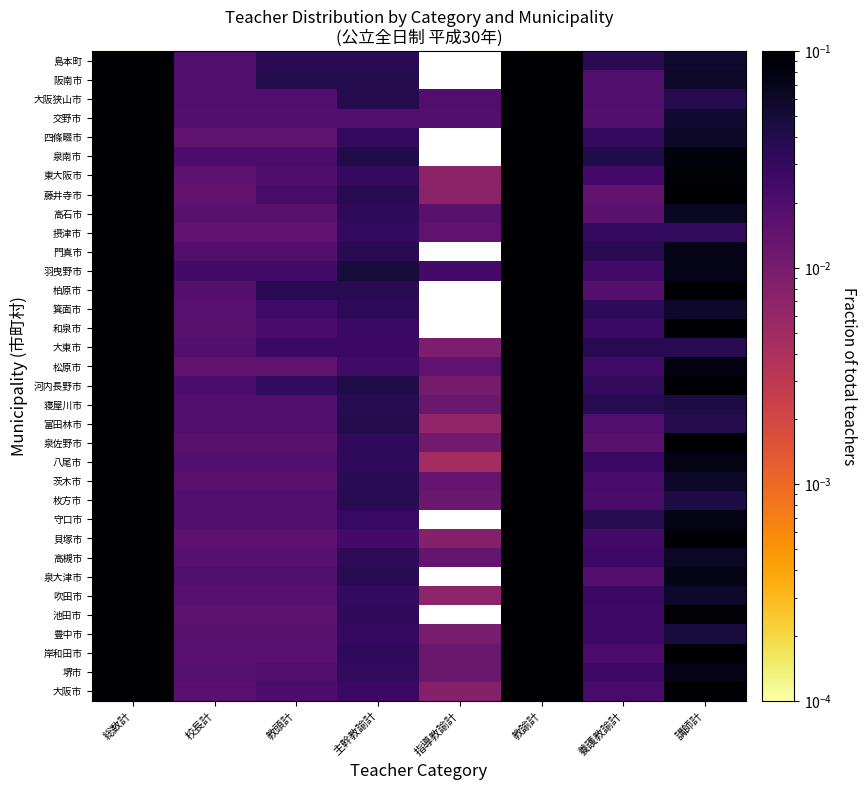

Reading left to right, what are all the values shown in this chart?

大阪市: 総数計=1.0	校長計=0.0	教頭計=0.0	主幹教諭計=0.0	指導教諭計=0.0	教諭計=0.8	養護教諭計=0.0	講師計=0.1
堺市: 総数計=1.0	校長計=0.0	教頭計=0.0	主幹教諭計=0.0	指導教諭計=0.0	教諭計=0.8	養護教諭計=0.0	講師計=0.1
岸和田市: 総数計=1.0	校長計=0.0	教頭計=0.0	主幹教諭計=0.0	指導教諭計=0.0	教諭計=0.8	養護教諭計=0.0	講師計=0.1
豊中市: 総数計=1.0	校長計=0.0	教頭計=0.0	主幹教諭計=0.0	指導教諭計=0.0	教諭計=0.9	養護教諭計=0.0	講師計=0.0
池田市: 総数計=1.0	校長計=0.0	教頭計=0.0	主幹教諭計=0.0	指導教諭計=0.0	教諭計=0.8	養護教諭計=0.0	講師計=0.1
吹田市: 総数計=1.0	校長計=0.0	教頭計=0.0	主幹教諭計=0.0	指導教諭計=0.0	教諭計=0.8	養護教諭計=0.0	講師計=0.1
泉大津市: 総数計=1.0	校長計=0.0	教頭計=0.0	主幹教諭計=0.0	指導教諭計=0.0	教諭計=0.8	養護教諭計=0.0	講師計=0.1
高槻市: 総数計=1.0	校長計=0.0	教頭計=0.0	主幹教諭計=0.0	指導教諭計=0.0	教諭計=0.8	養護教諭計=0.0	講師計=0.1
貝塚市: 総数計=1.0	校長計=0.0	教頭計=0.0	主幹教諭計=0.0	指導教諭計=0.0	教諭計=0.8	養護教諭計=0.0	講師計=0.1
守口市: 総数計=1.0	校長計=0.0	教頭計=0.0	主幹教諭計=0.0	指導教諭計=0.0	教諭計=0.8	養護教諭計=0.0	講師計=0.1
枚方市: 総数計=1.0	校長計=0.0	教頭計=0.0	主幹教諭計=0.0	指導教諭計=0.0	教諭計=0.8	養護教諭計=0.0	講師計=0.0
茨木市: 総数計=1.0	校長計=0.0	教頭計=0.0	主幹教諭計=0.0	指導教諭計=0.0	教諭計=0.8	養護教諭計=0.0	講師計=0.1
八尾市: 総数計=1.0	校長計=0.0	教頭計=0.0	主幹教諭計=0.0	指導教諭計=0.0	教諭計=0.8	養護教諭計=0.0	講師計=0.1
泉佐野市: 総数計=1.0	校長計=0.0	教頭計=0.0	主幹教諭計=0.0	指導教諭計=0.0	教諭計=0.8	養護教諭計=0.0	講師計=0.1
富田林市: 総数計=1.0	校長計=0.0	教頭計=0.0	主幹教諭計=0.0	指導教諭計=0.0	教諭計=0.9	養護教諭計=0.0	講師計=0.0
寝屋川市: 総数計=1.0	校長計=0.0	教頭計=0.0	主幹教諭計=0.0	指導教諭計=0.0	教諭計=0.8	養護教諭計=0.0	講師計=0.0
河内長野市: 総数計=1.0	校長計=0.0	教頭計=0.0	主幹教諭計=0.0	指導教諭計=0.0	教諭計=0.7	養護教諭計=0.0	講師計=0.1
松原市: 総数計=1.0	校長計=0.0	教頭計=0.0	主幹教諭計=0.0	指導教諭計=0.0	教諭計=0.8	養護教諭計=0.0	講師計=0.1
大東市: 総数計=1.0	校長計=0.0	教頭計=0.0	主幹教諭計=0.0	指導教諭計=0.0	教諭計=0.8	養護教諭計=0.0	講師計=0.0
和泉市: 総数計=1.0	校長計=0.0	教頭計=0.0	主幹教諭計=0.0	指導教諭計=0.0	教諭計=0.8	養護教諭計=0.0	講師計=0.1
箕面市: 総数計=1.0	校長計=0.0	教頭計=0.0	主幹教諭計=0.0	指導教諭計=0.0	教諭計=0.8	養護教諭計=0.0	講師計=0.1
柏原市: 総数計=1.0	校長計=0.0	教頭計=0.0	主幹教諭計=0.0	指導教諭計=0.0	教諭計=0.6	養護教諭計=0.0	講師計=0.2
羽曳野市: 総数計=1.0	校長計=0.0	教頭計=0.0	主幹教諭計=0.0	指導教諭計=0.0	教諭計=0.8	養護教諭計=0.0	講師計=0.1
門真市: 総数計=1.0	校長計=0.0	教頭計=0.0	主幹教諭計=0.0	指導教諭計=0.0	教諭計=0.8	養護教諭計=0.0	講師計=0.1
摂津市: 総数計=1.0	校長計=0.0	教頭計=0.0	主幹教諭計=0.0	指導教諭計=0.0	教諭計=0.9	養護教諭計=0.0	講師計=0.0
高石市: 総数計=1.0	校長計=0.0	教頭計=0.0	主幹教諭計=0.0	指導教諭計=0.0	教諭計=0.8	養護教諭計=0.0	講師計=0.1
藤井寺市: 総数計=1.0	校長計=0.0	教頭計=0.0	主幹教諭計=0.0	指導教諭計=0.0	教諭計=0.8	養護教諭計=0.0	講師計=0.1
東大阪市: 総数計=1.0	校長計=0.0	教頭計=0.0	主幹教諭計=0.0	指導教諭計=0.0	教諭計=0.8	養護教諭計=0.0	講師計=0.1
泉南市: 総数計=1.0	校長計=0.0	教頭計=0.0	主幹教諭計=0.0	指導教諭計=0.0	教諭計=0.8	養護教諭計=0.0	講師計=0.1
四條畷市: 総数計=1.0	校長計=0.0	教頭計=0.0	主幹教諭計=0.0	指導教諭計=0.0	教諭計=0.8	養護教諭計=0.0	講師計=0.1
交野市: 総数計=1.0	校長計=0.0	教頭計=0.0	主幹教諭計=0.0	指導教諭計=0.0	教諭計=0.9	養護教諭計=0.0	講師計=0.1
大阪狭山市: 総数計=1.0	校長計=0.0	教頭計=0.0	主幹教諭計=0.0	指導教諭計=0.0	教諭計=0.8	養護教諭計=0.0	講師計=0.0
阪南市: 総数計=1.0	校長計=0.0	教頭計=0.0	主幹教諭計=0.0	指導教諭計=0.0	教諭計=0.8	養護教諭計=0.0	講師計=0.1
島本町: 総数計=1.0	校長計=0.0	教頭計=0.0	主幹教諭計=0.0	指導教諭計=0.0	教諭計=0.8	養護教諭計=0.0	講師計=0.1